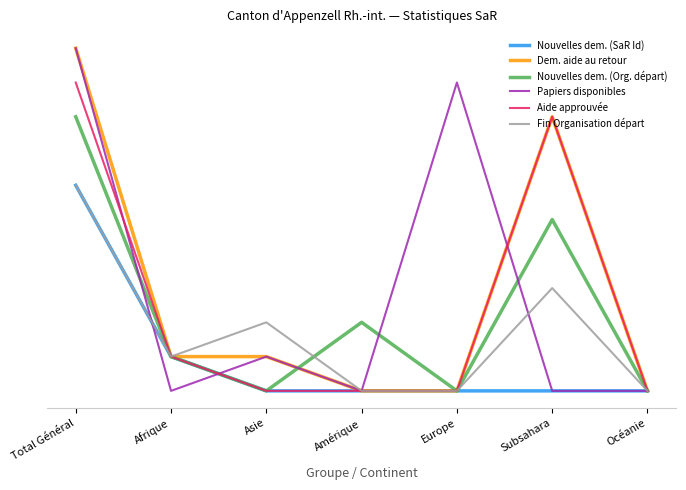

True or false: Aide approuvée and Dem. aide au retour cross at least once.

False